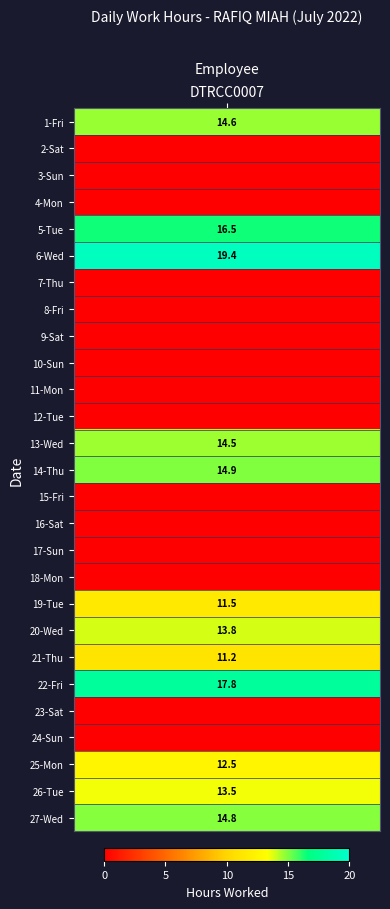

Approximately how many times larger is the value at 25-Mon compared to 19-Tue?

1.1